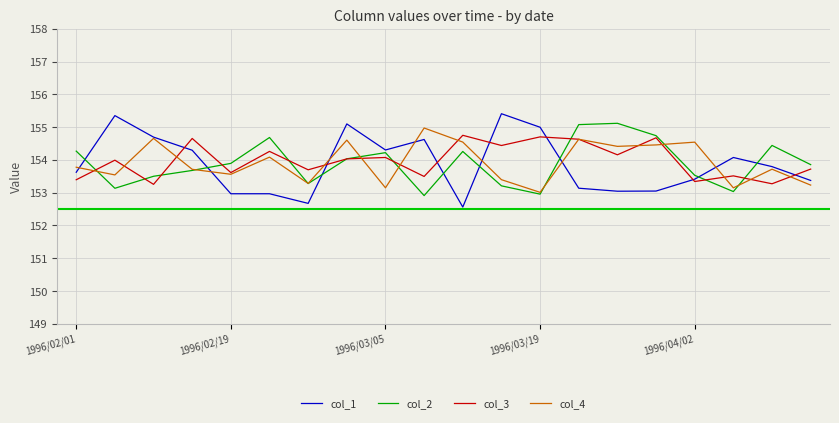

What is the smallest value displayed?

152.6